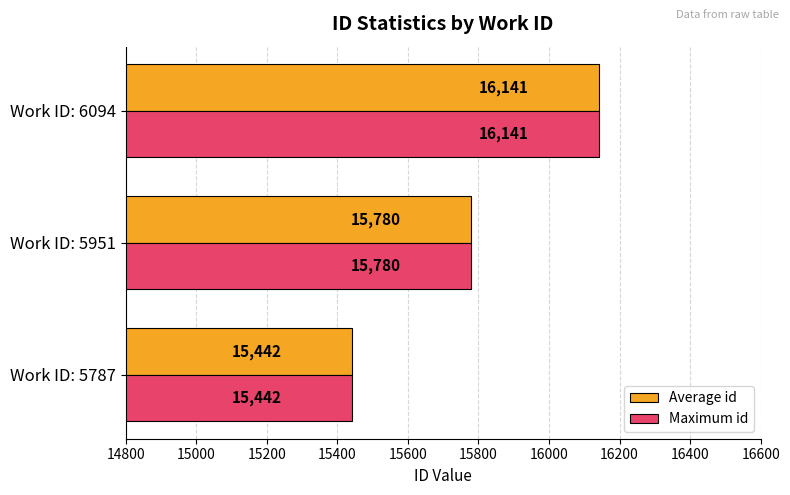

What is the sum of all Maximum id values?

47363.0